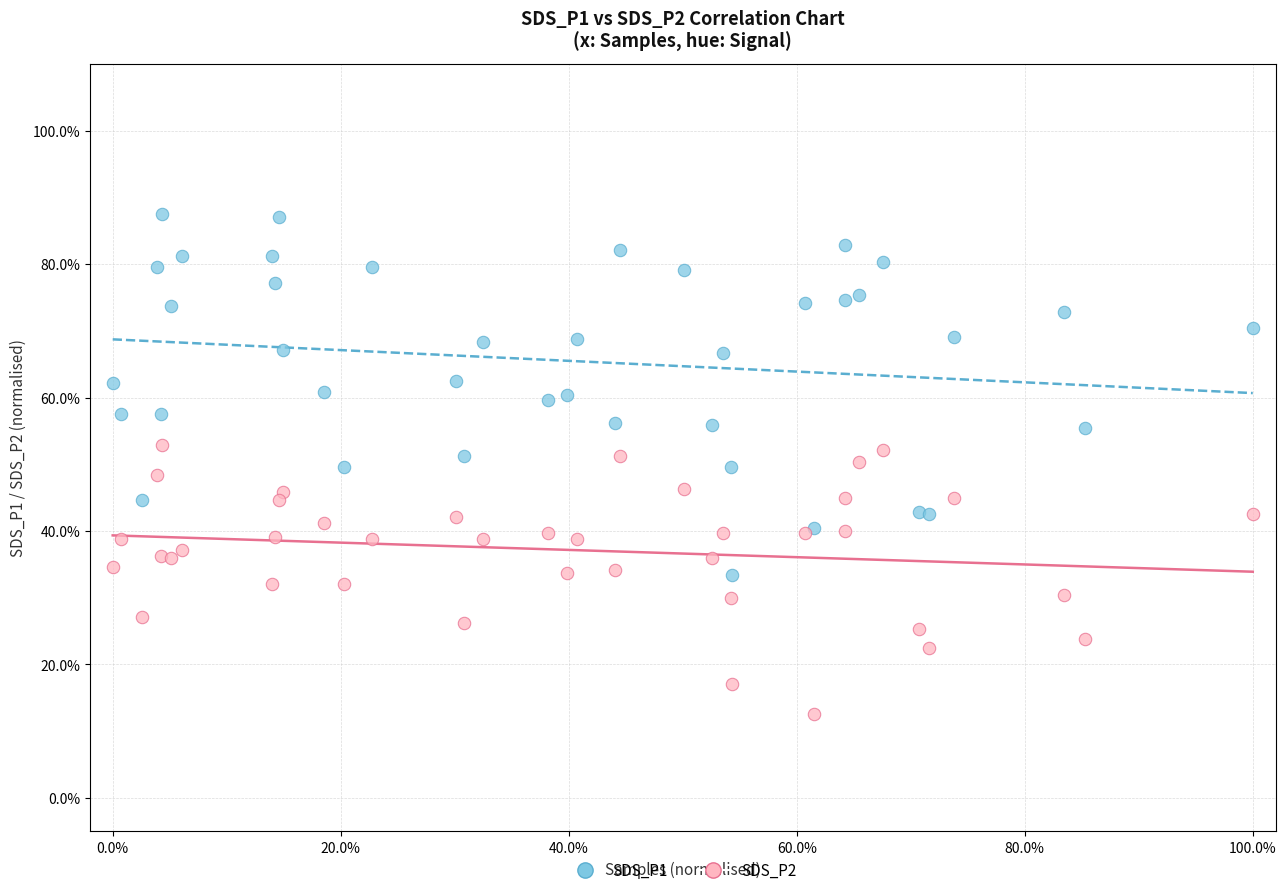

Which series reaches the maximum Y coordinate?

SDS_P1